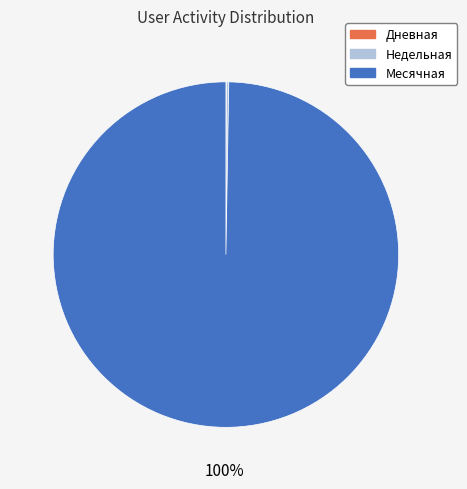

What is the largest slice in the pie chart?

Месячная